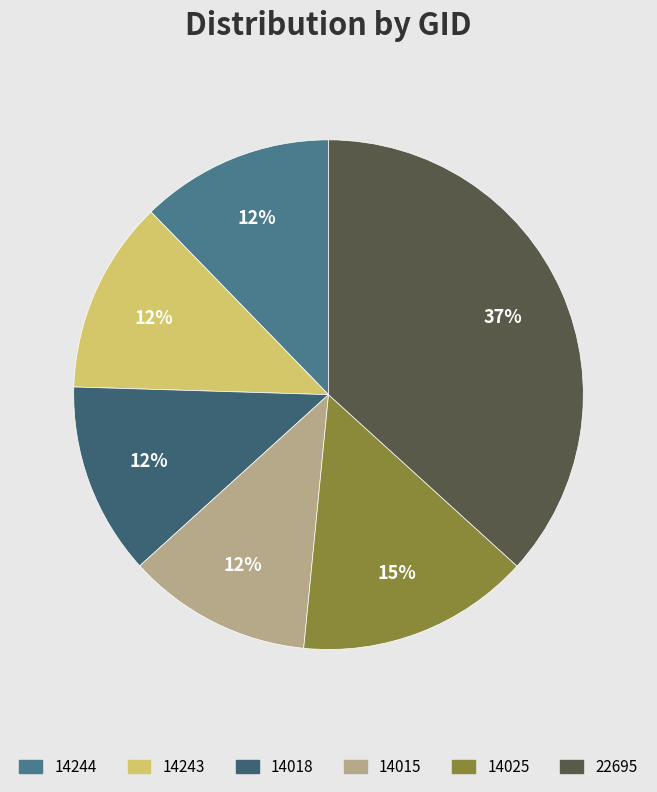

Which category has the smallest portion of the pie?

14015